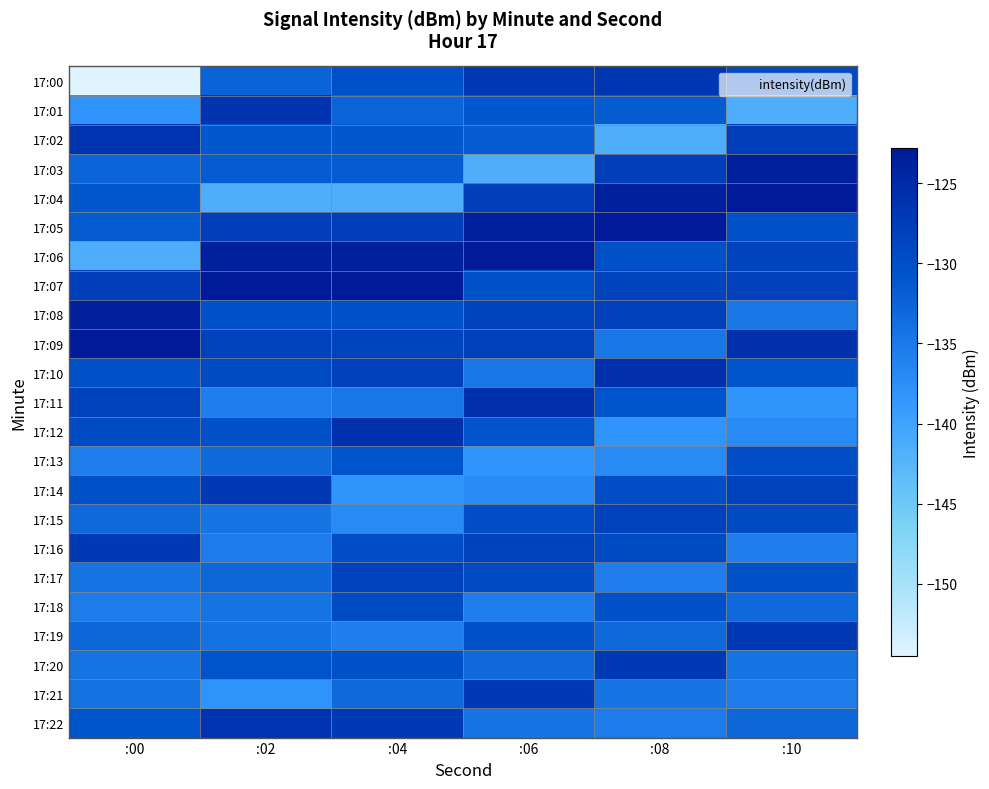

Count the number of categories in the chart.

6